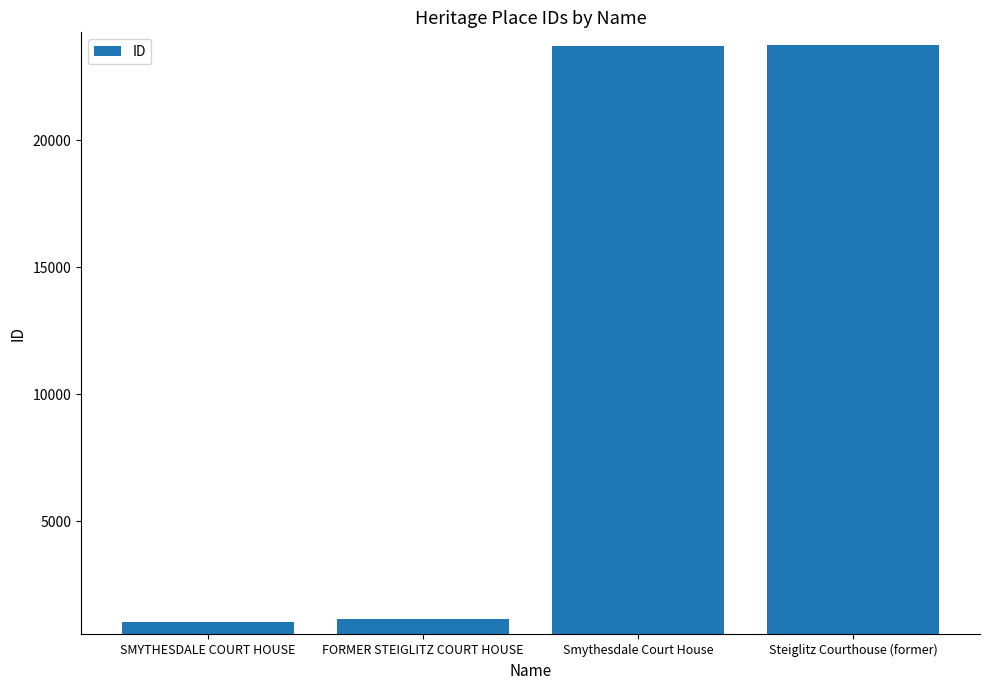

What is the label of the 2nd bar from the right?

Smythesdale Court House